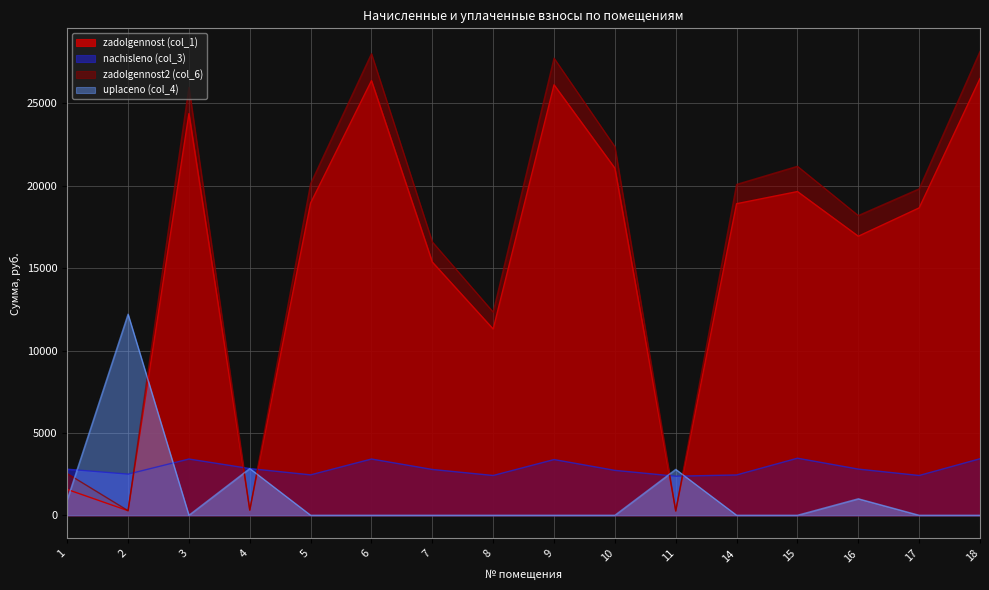

How many values in the zadolgennost (col_1) series are below 18911?

8